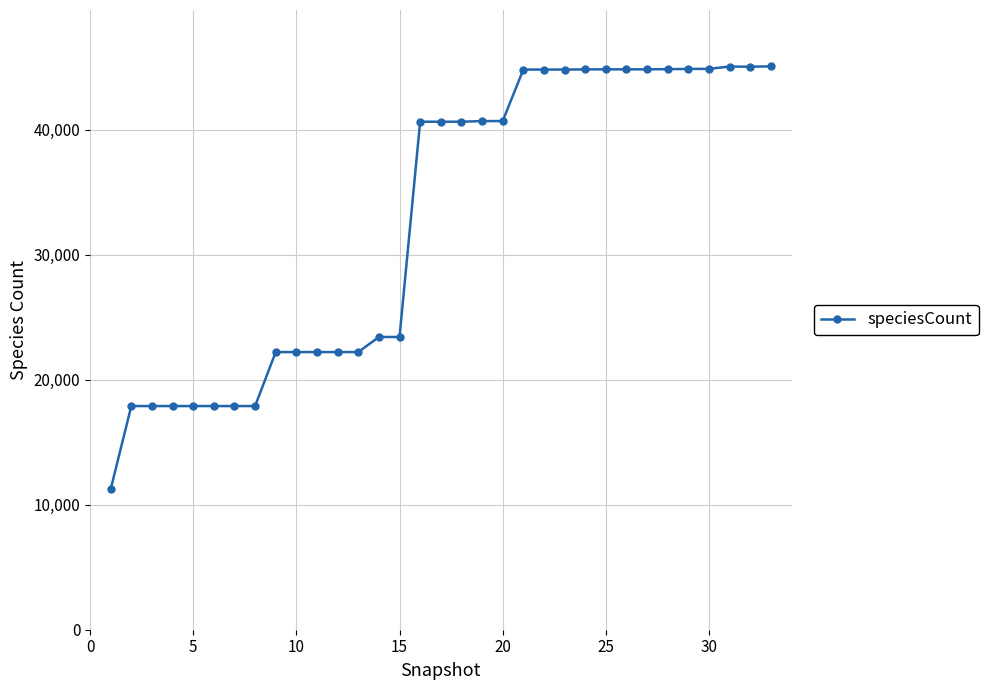

What is the minimum value shown in the chart?

11232